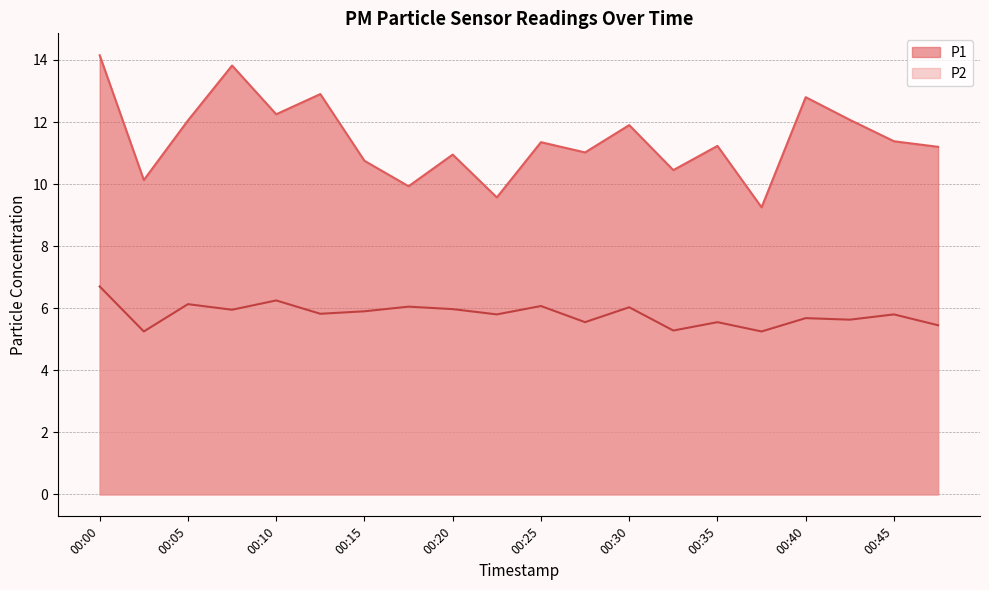

What is the smallest value displayed?

5.2